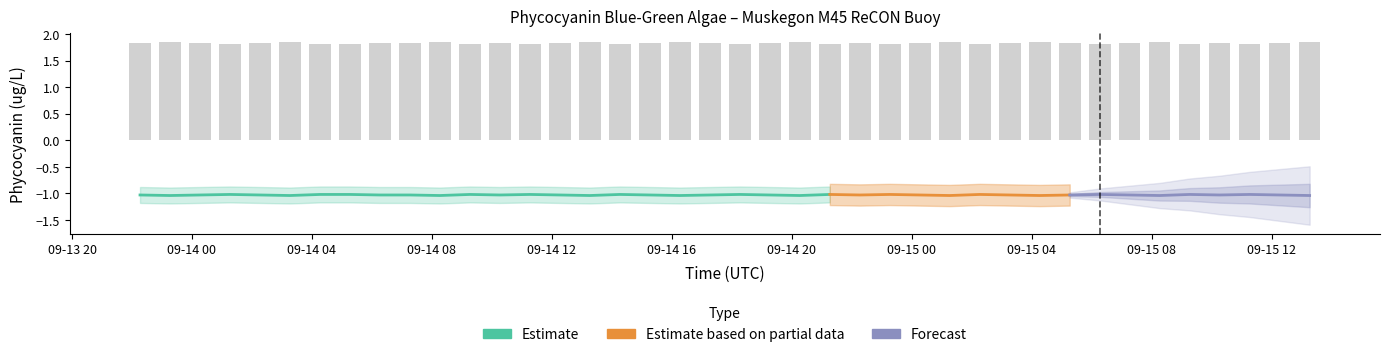

Is it true that the value at 09-14 20 is 1.8?

True